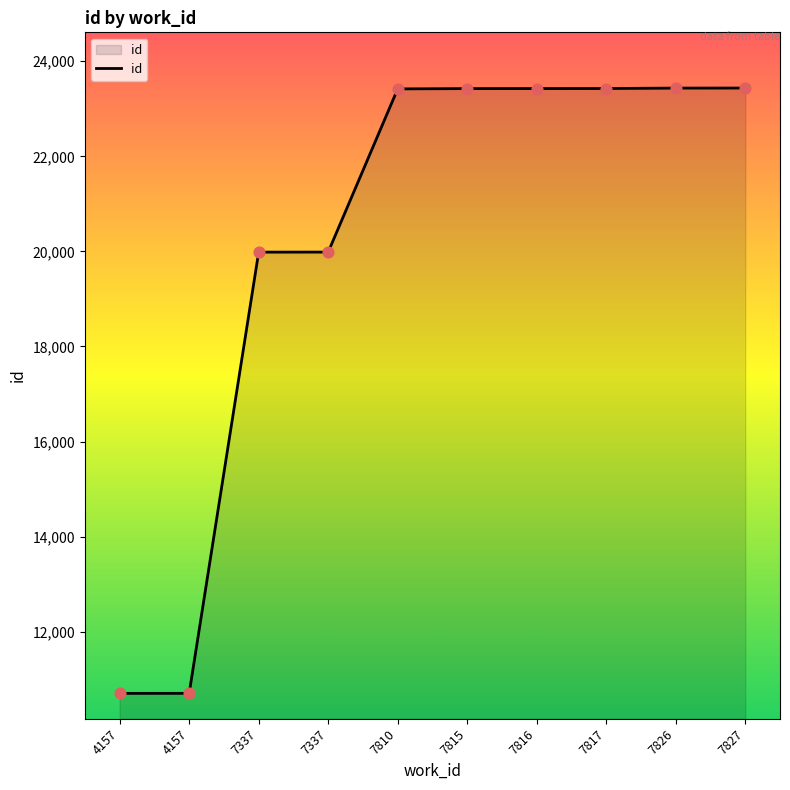

Approximately how many times larger is the value at 7815 compared to 7817?

1.0